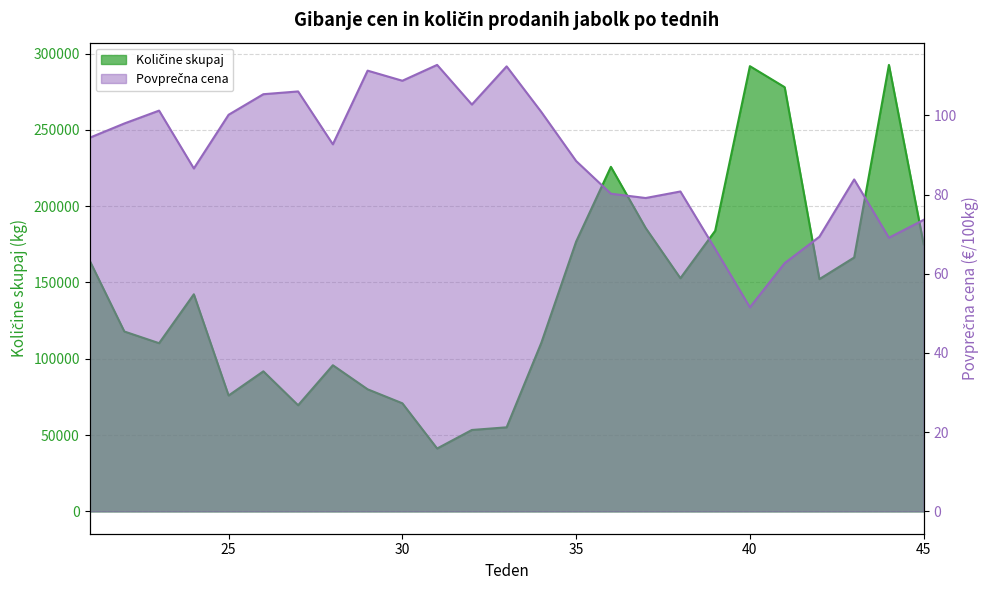

Rank the categories by Količine skupaj value from lowest to highest.

31, 32, 33, 27, 30, 25, 29, 26, 28, 23, 34, 22, 24, 42, 38, 21, 43, 45, 35, 39, 37, 36, 41, 40, 44